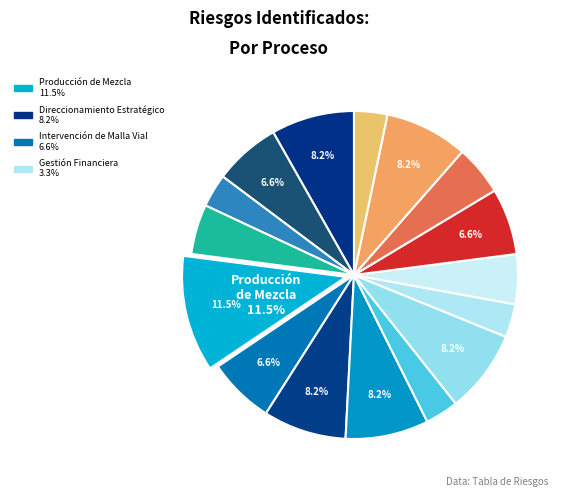

How many slices are in this pie chart?

16